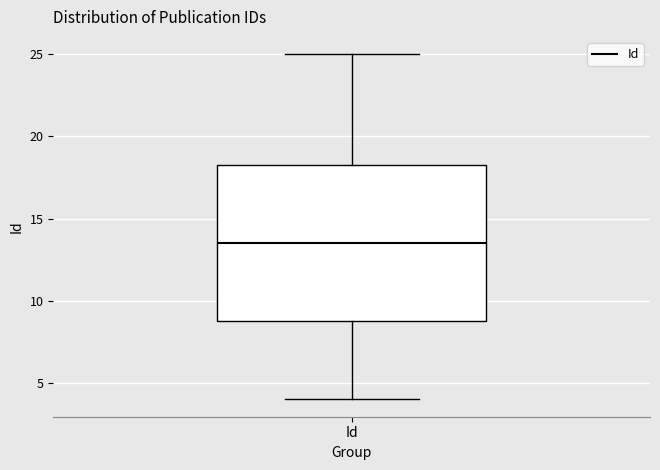

Read this box plot against the y-axis: the position of the median line, the range covered by the box, and the ends of both whiskers. The values are not printed on the chart, so give them approximately, as read against the axis.

median 13.5, box 9.0 to 18.5, whiskers 4.0 to 25.0